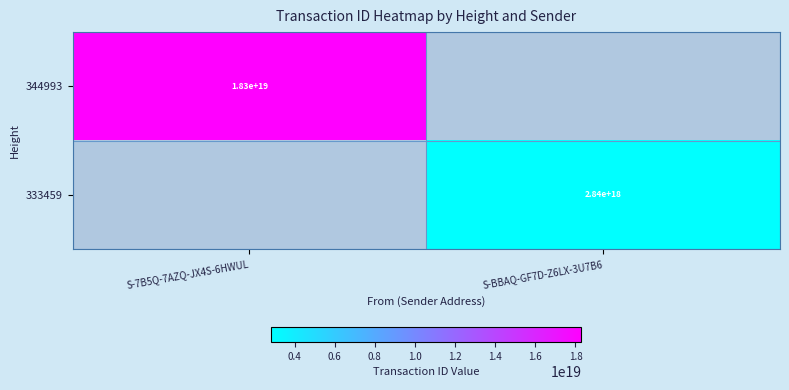

Is it true that 344993 equals 5108763384694787072 at S-7B5Q-7AZQ-JX4S-6HWUL?

False